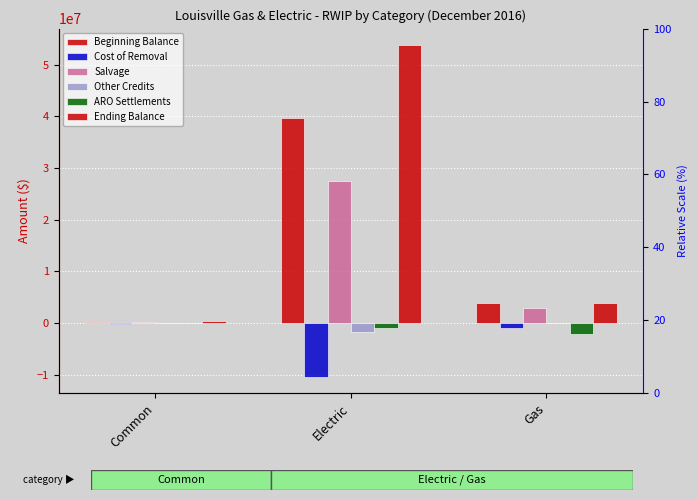

Rank the categories by Beginning Balance value from lowest to highest.

Common, Gas, Electric